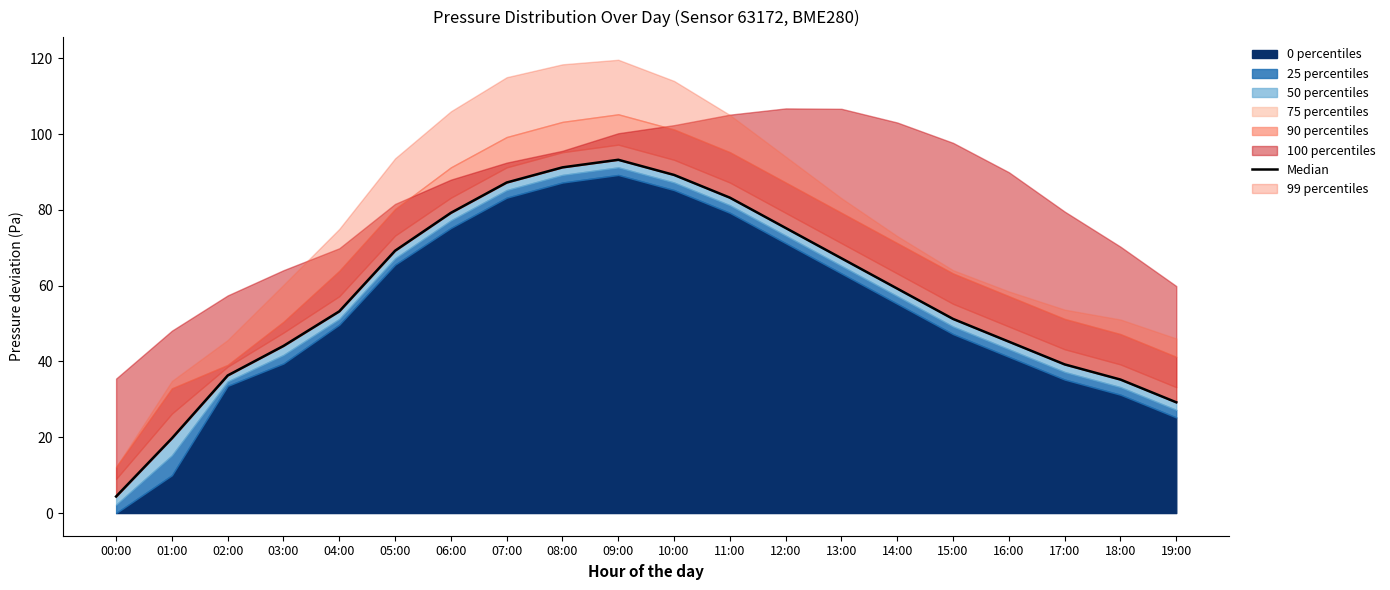

List the labels in order of value, largest first.

09:00, 08:00, 10:00, 07:00, 11:00, 06:00, 12:00, 05:00, 13:00, 14:00, 04:00, 15:00, 16:00, 03:00, 17:00, 02:00, 18:00, 19:00, 01:00, 00:00